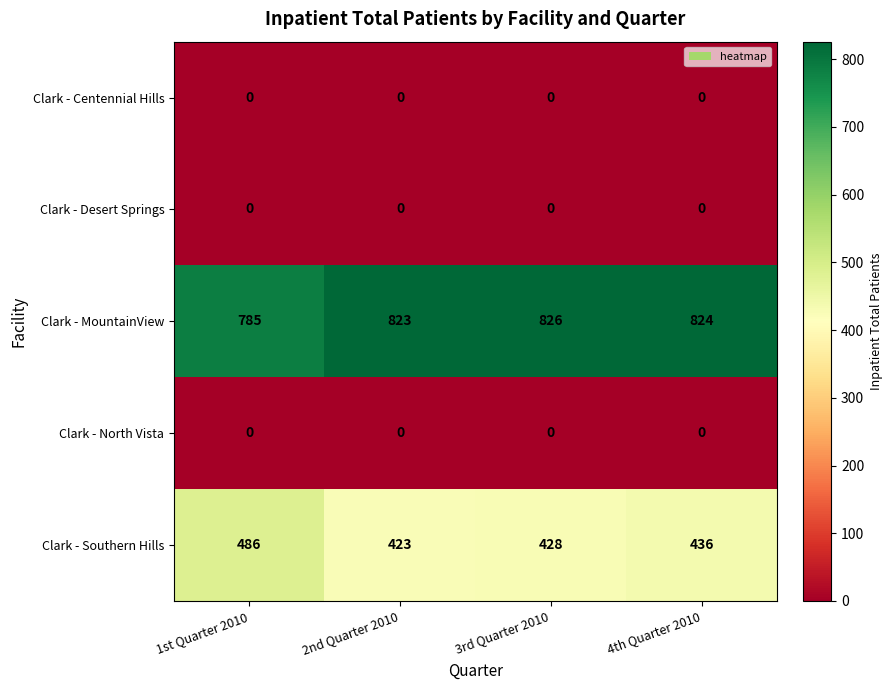

Which label corresponds to the largest value in the chart?

3rd Quarter 2010